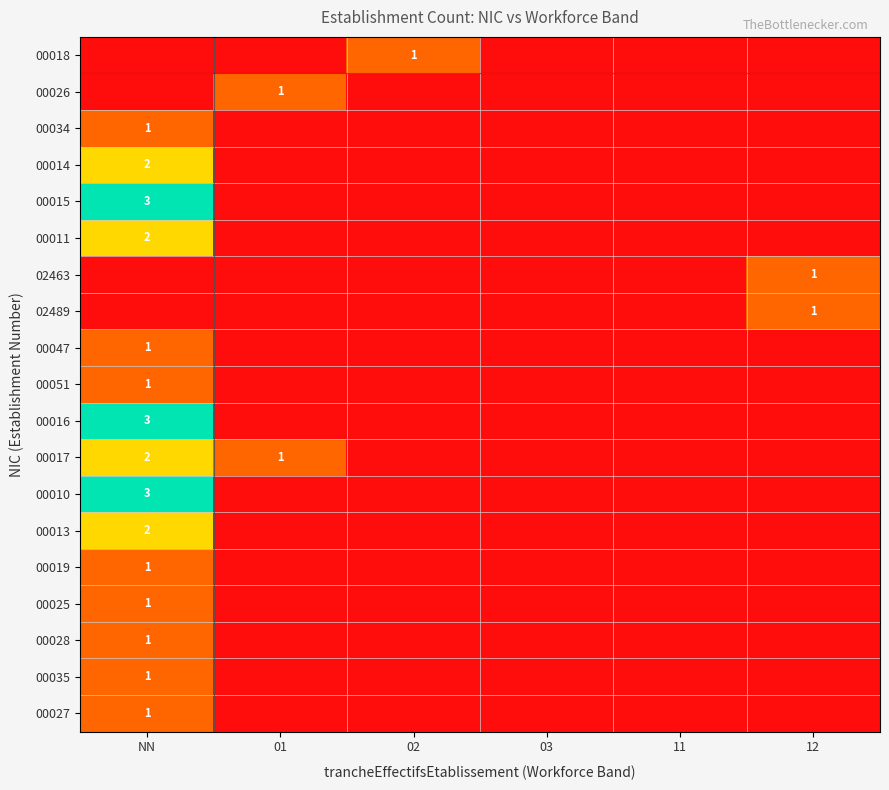

Which series has the largest range (max minus min)?

00015